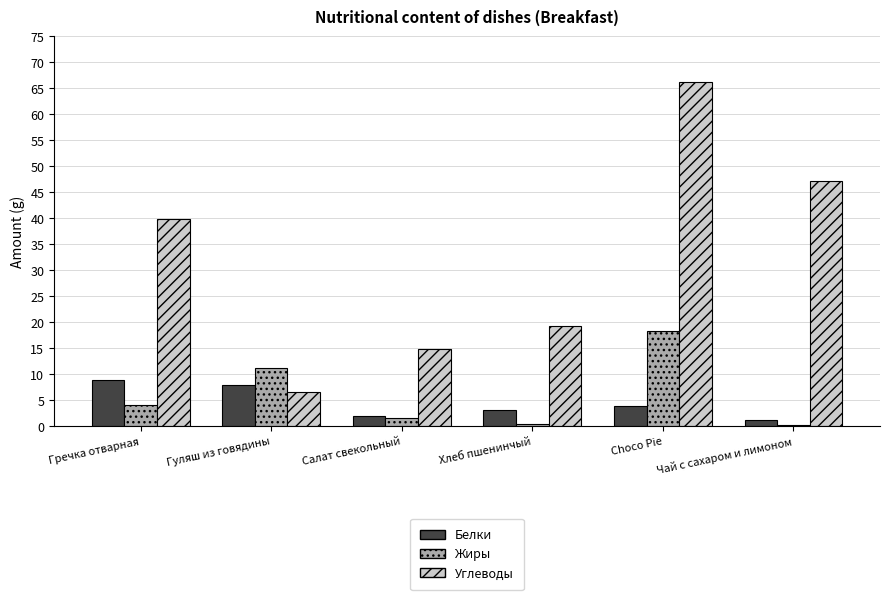

How many data points in Углеводы are less than 39?

3